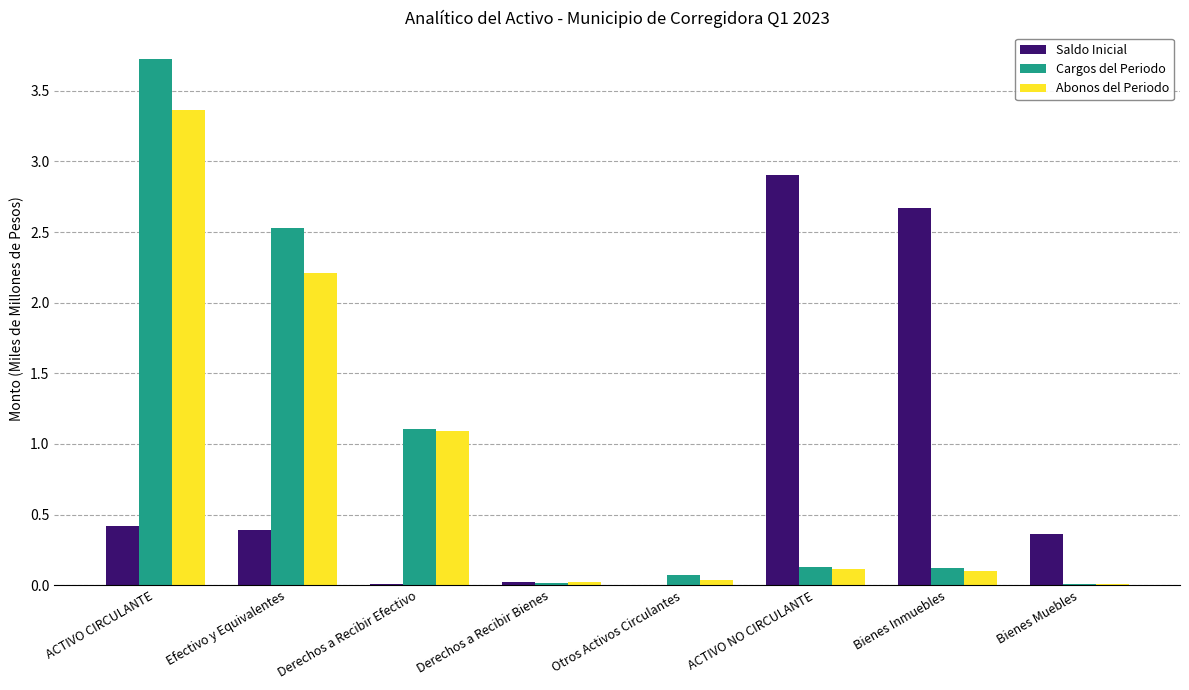

What is the sum of all Abonos del Periodo values?

6.9